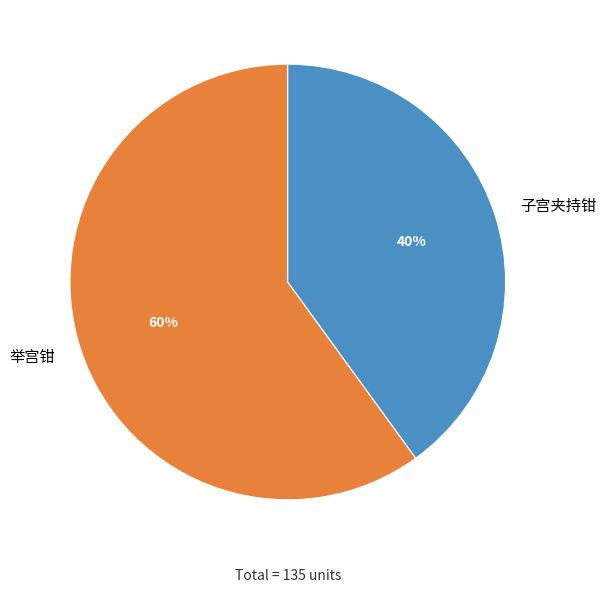

Is there a majority slice in this chart?

Yes